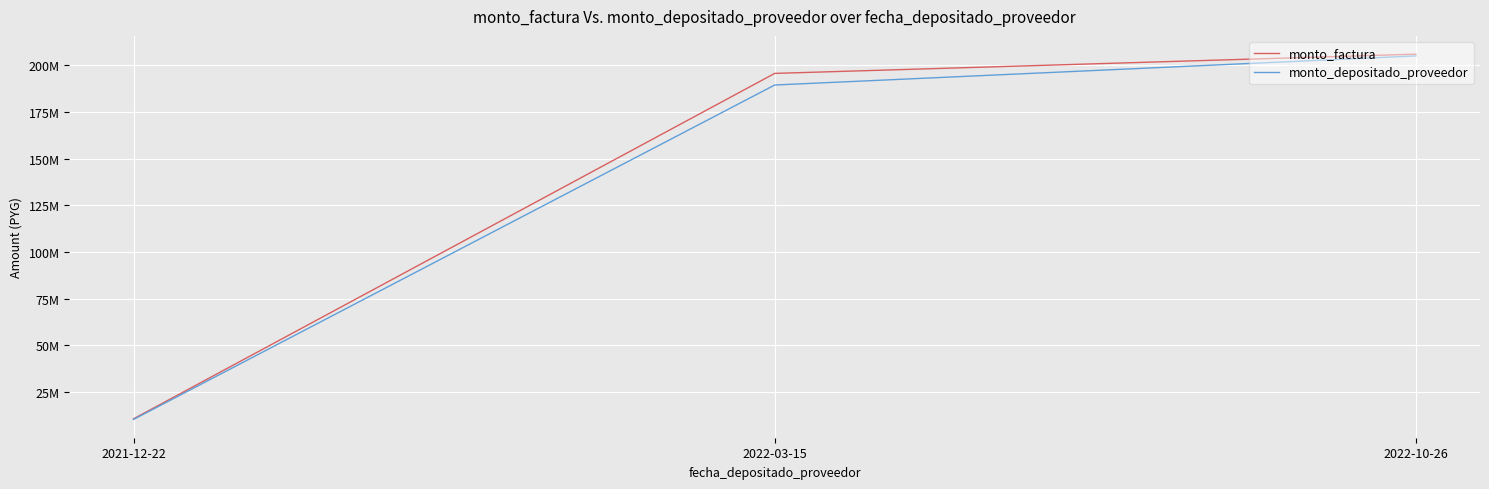

Is this an area chart (filled region under the line)?

No